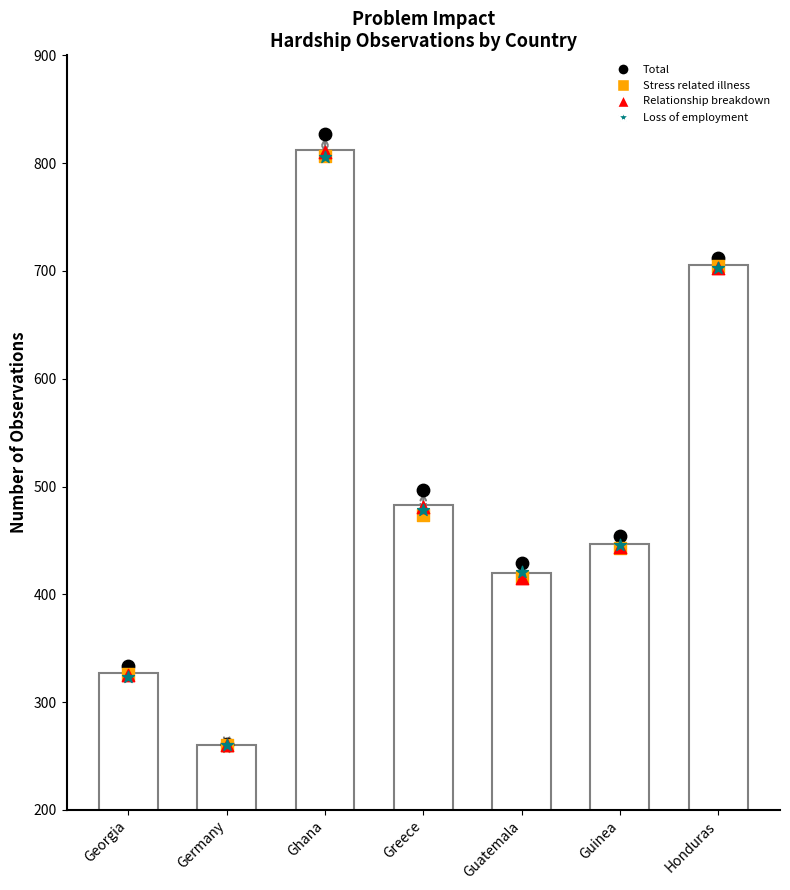

At how many categories does at least one series exceed 530?

2